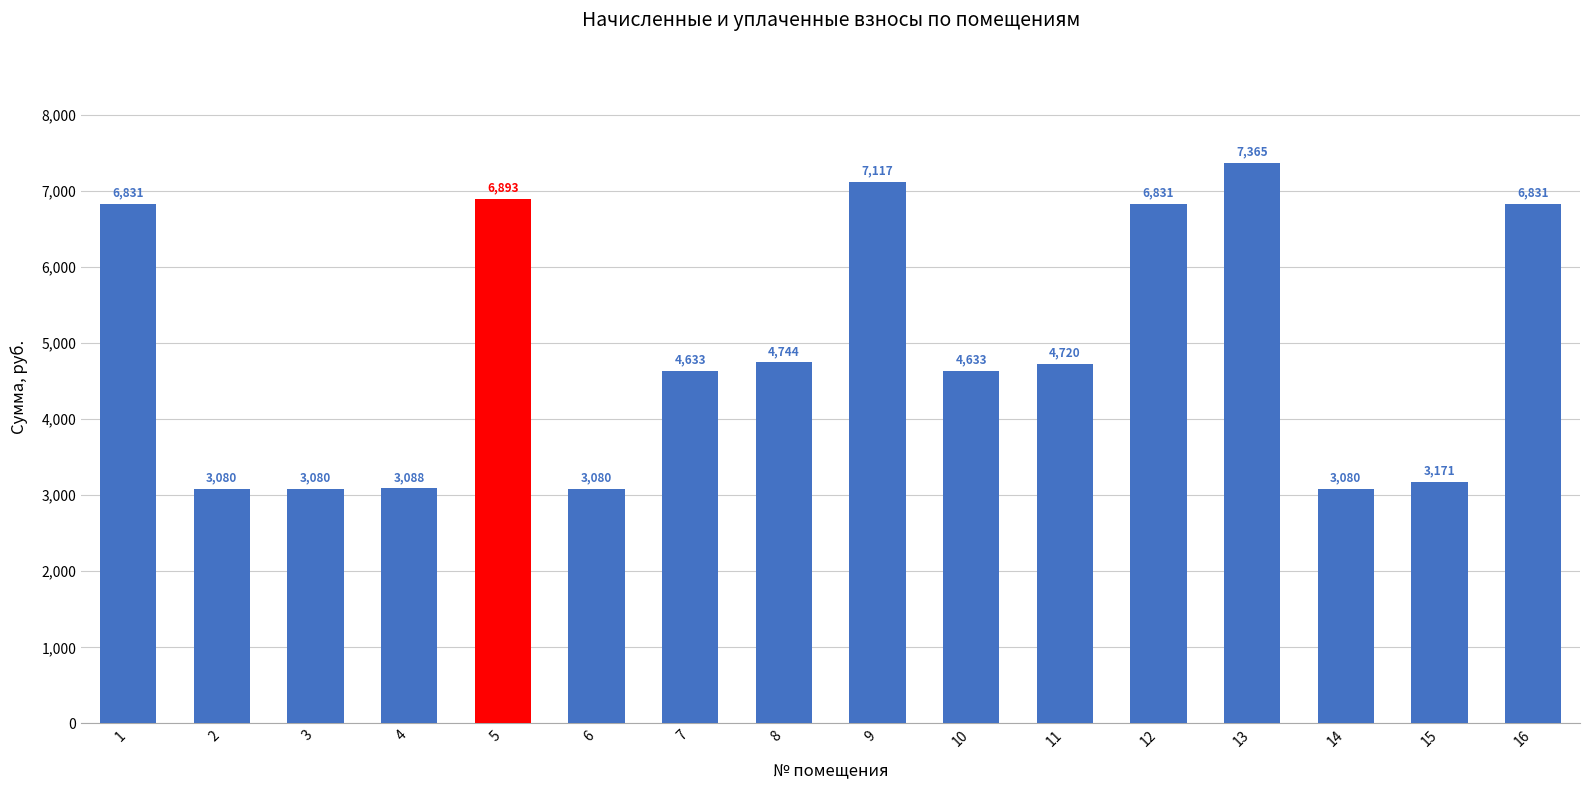

What is the smallest value displayed?

3080.2